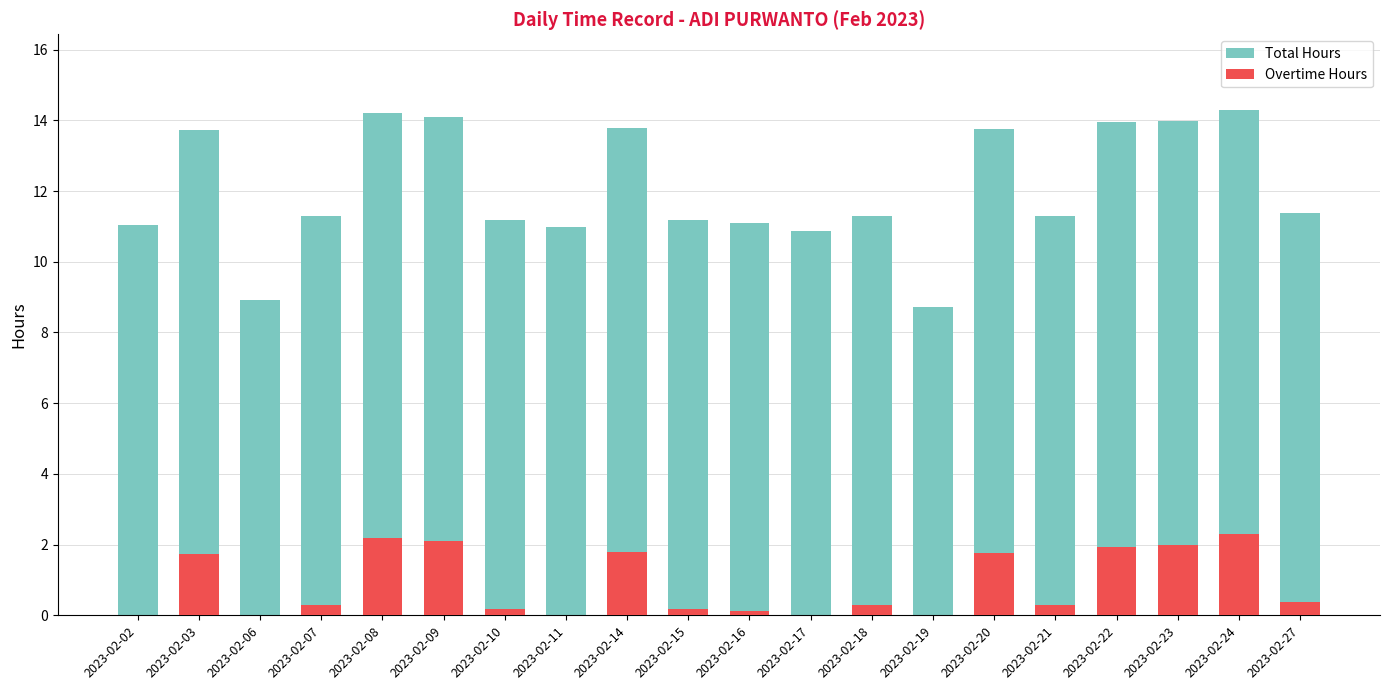

Which series has the largest range (max minus min)?

Total Hours